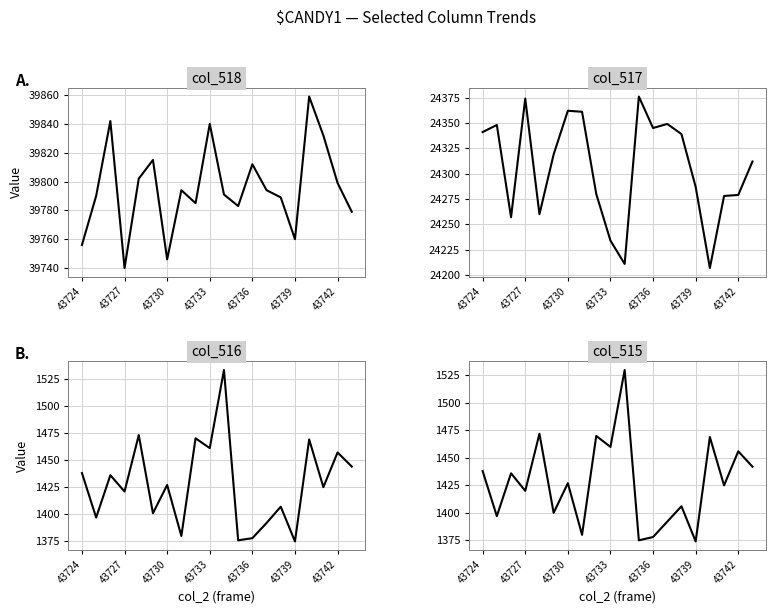

What is the sum of all col_516 values?

28560